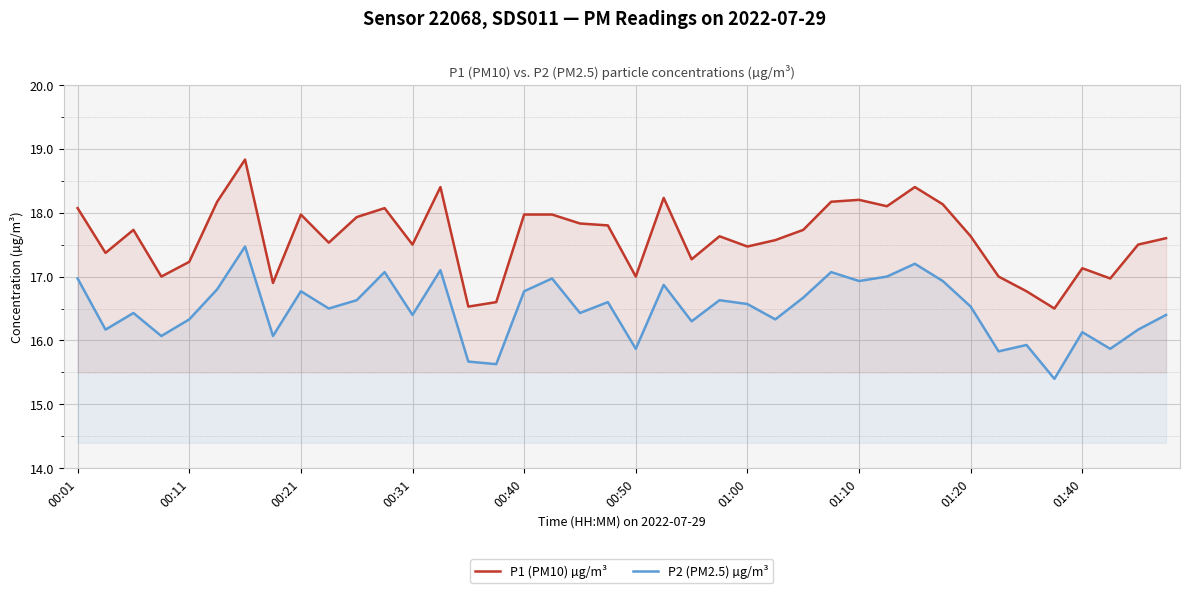

How many interior local peaks does the P2 (PM2.5) µg/m³ series have?

13